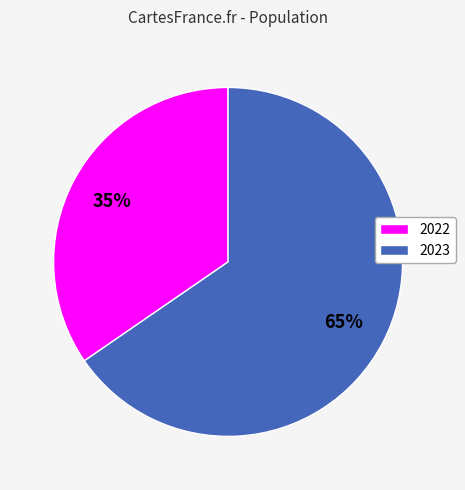

To the nearest percent, what is the average slice percentage?

50%